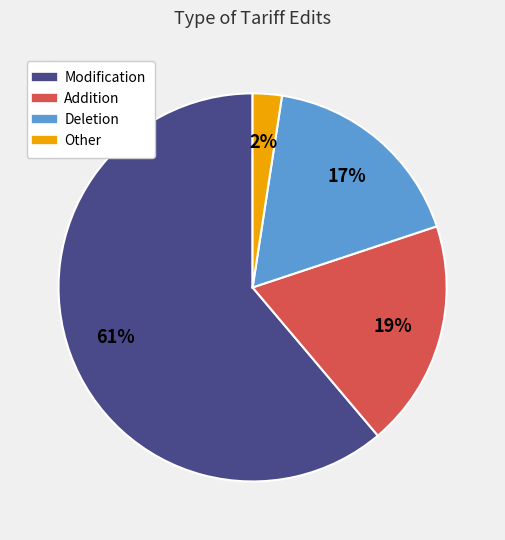

Count the number of slices in the pie.

4